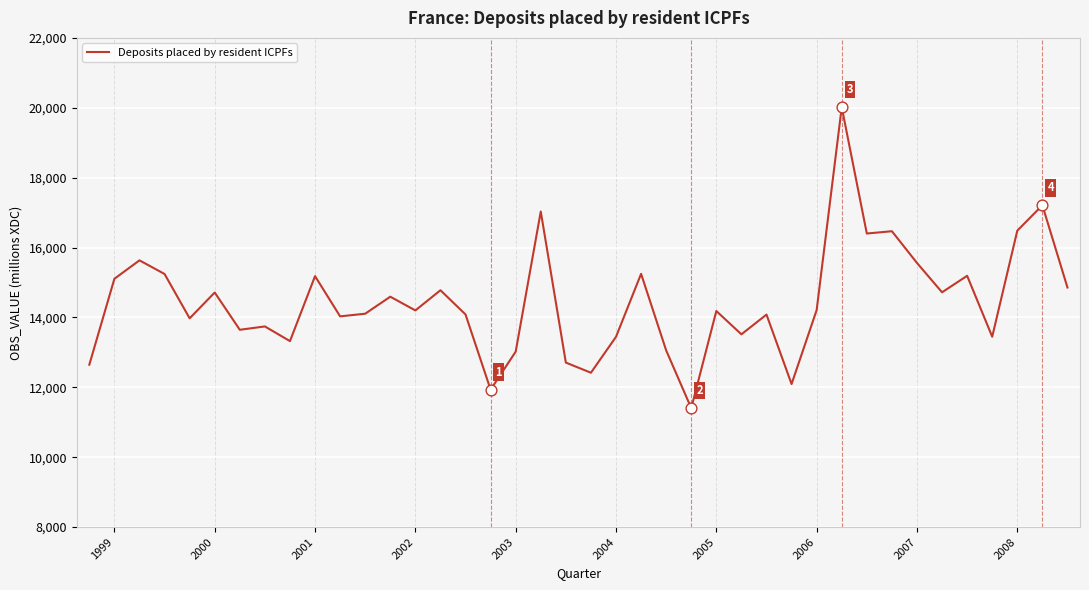

What is the smallest value displayed?

11403